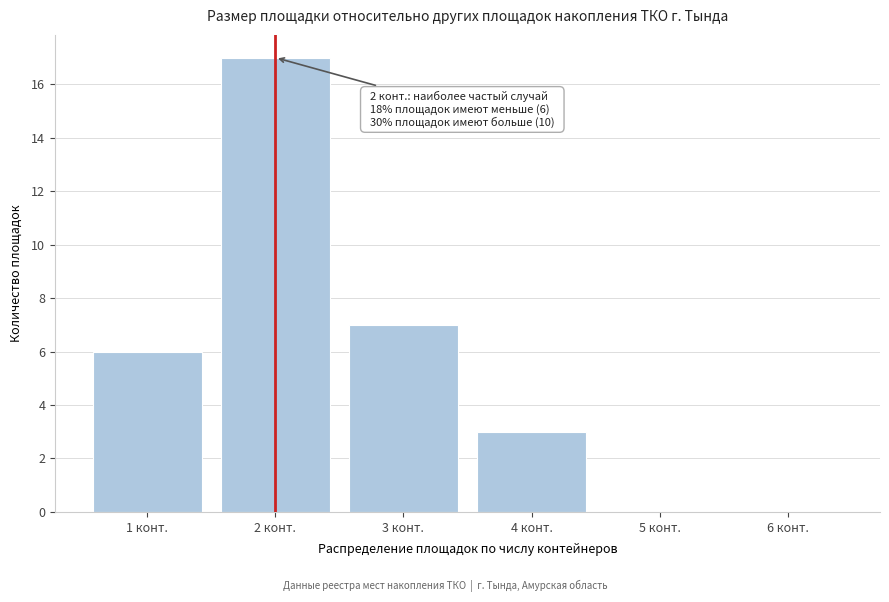

Over which range of the x-axis is the bar tallest?

1.5 to 2.5